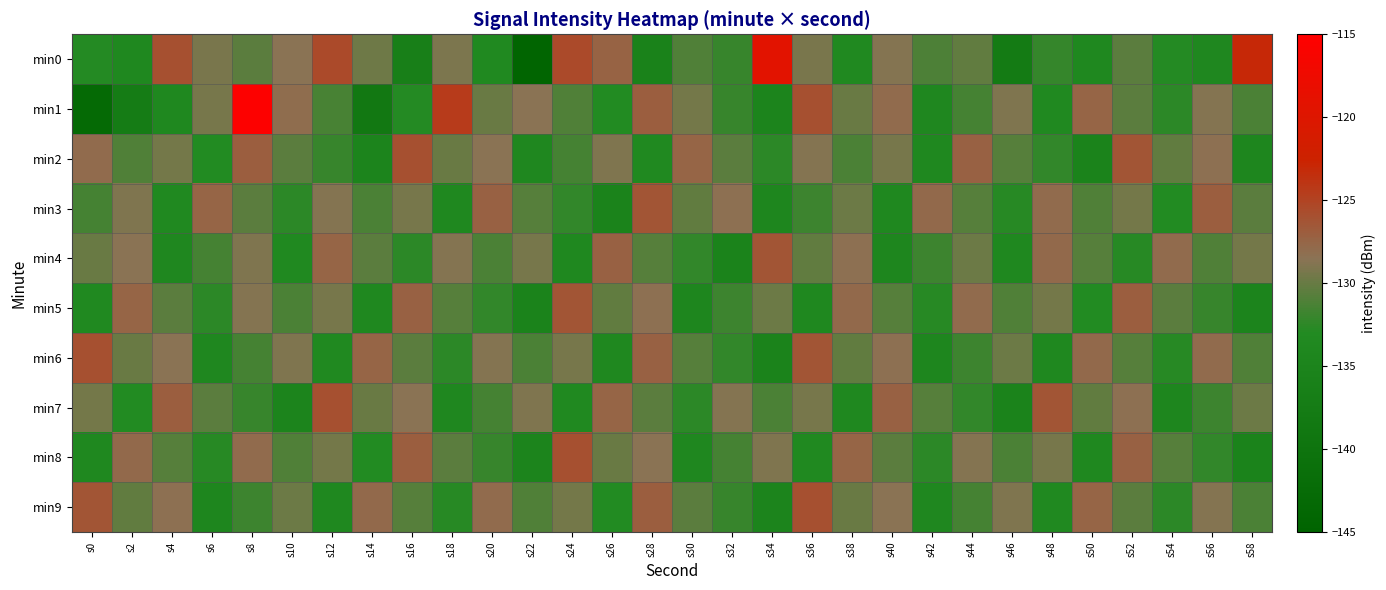

Which series has the largest range (max minus min)?

min1